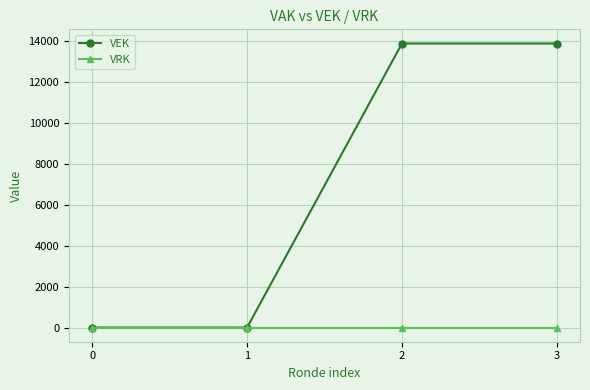

What is the greatest value displayed?

13860